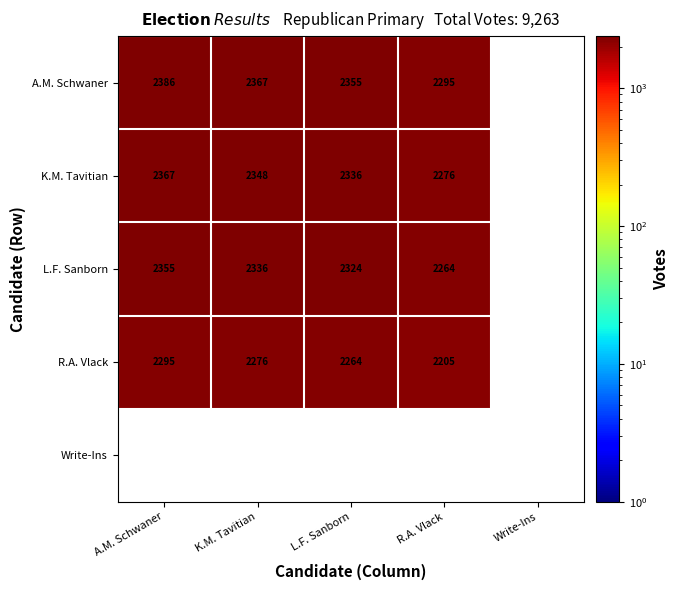

Count the number of categories in the chart.

5